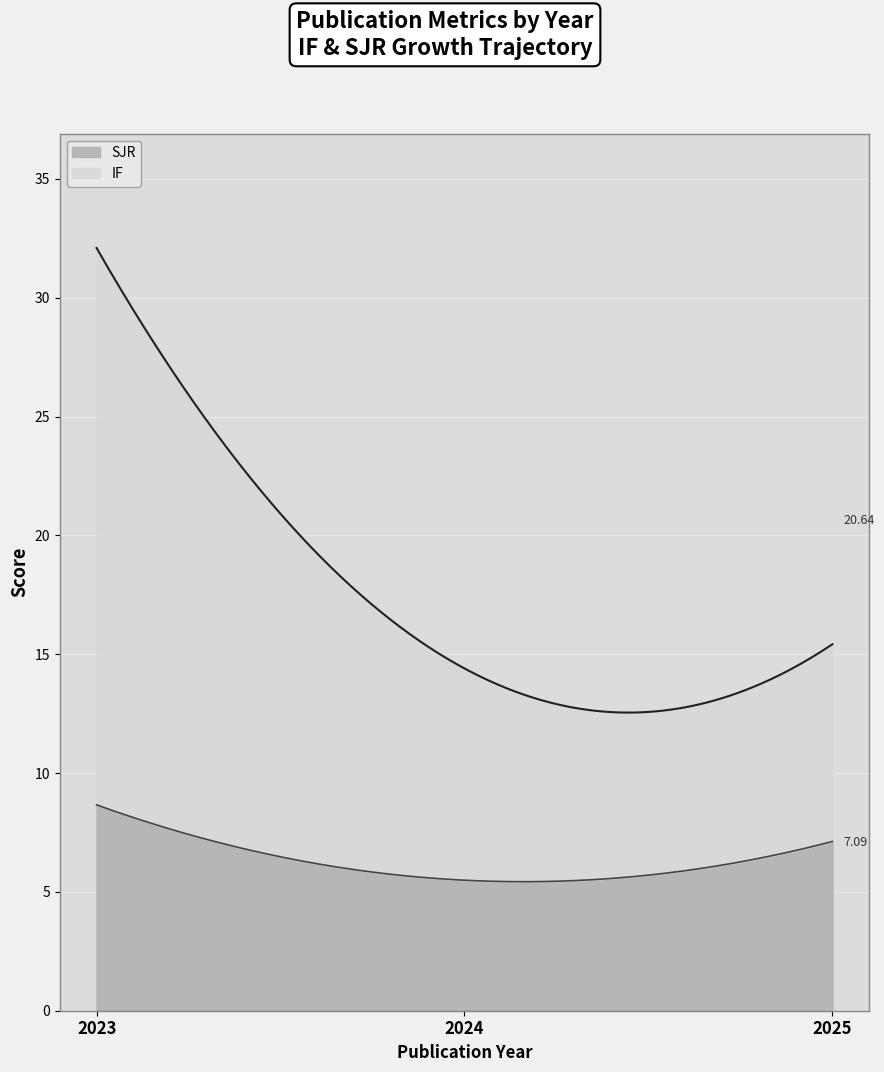

At 2024, list the series in order from largest to smallest.

IF, SJR